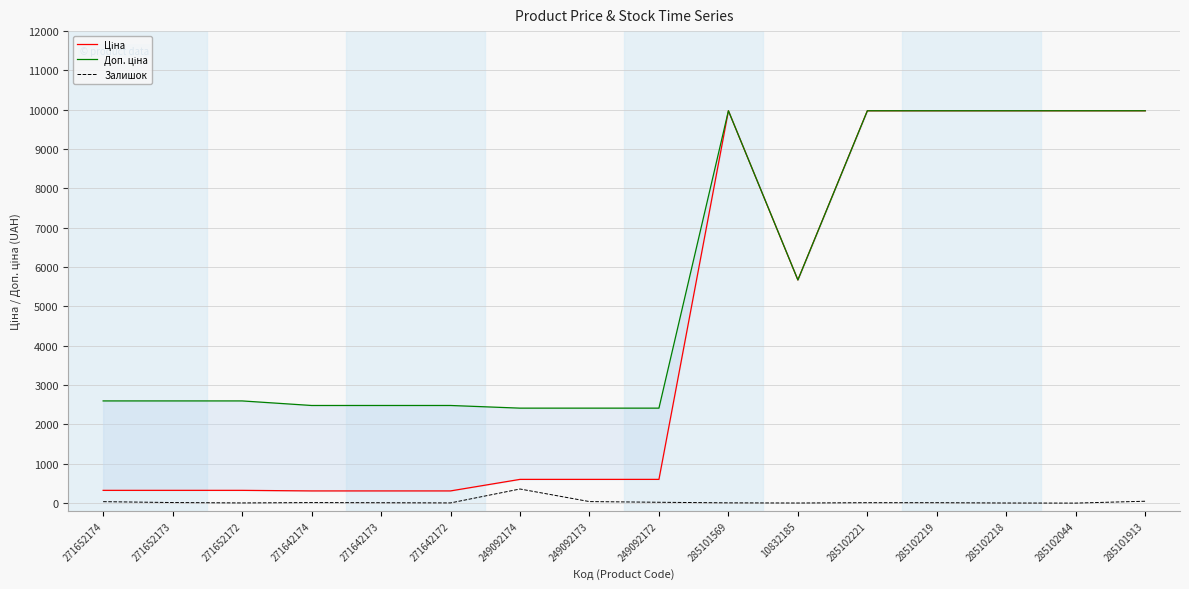

What value does the Залишок series have at 285102219?

11